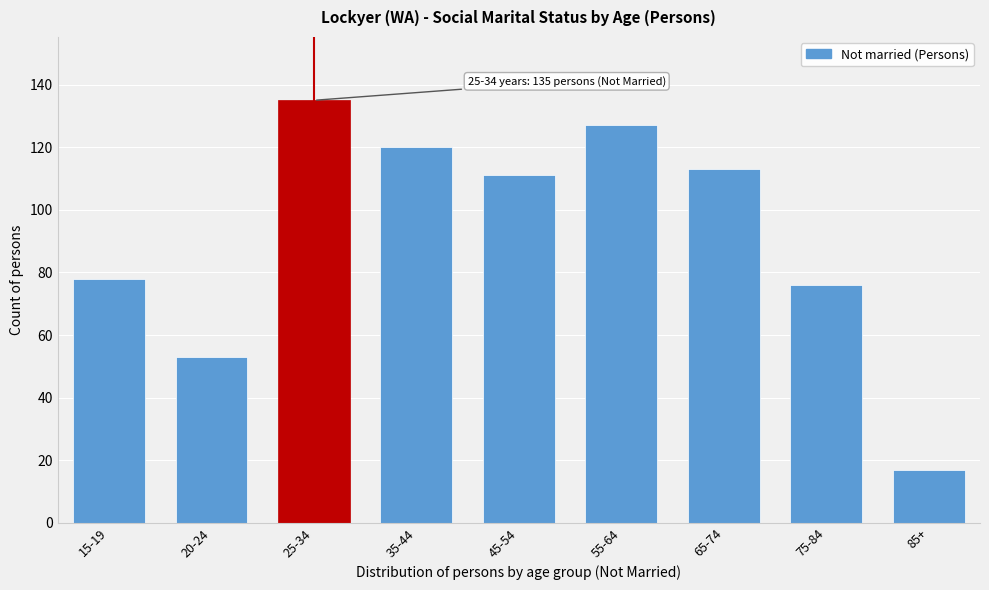

Reading left to right, what are all the values shown in this chart?

78	53	135	120	111	127	113	76	17